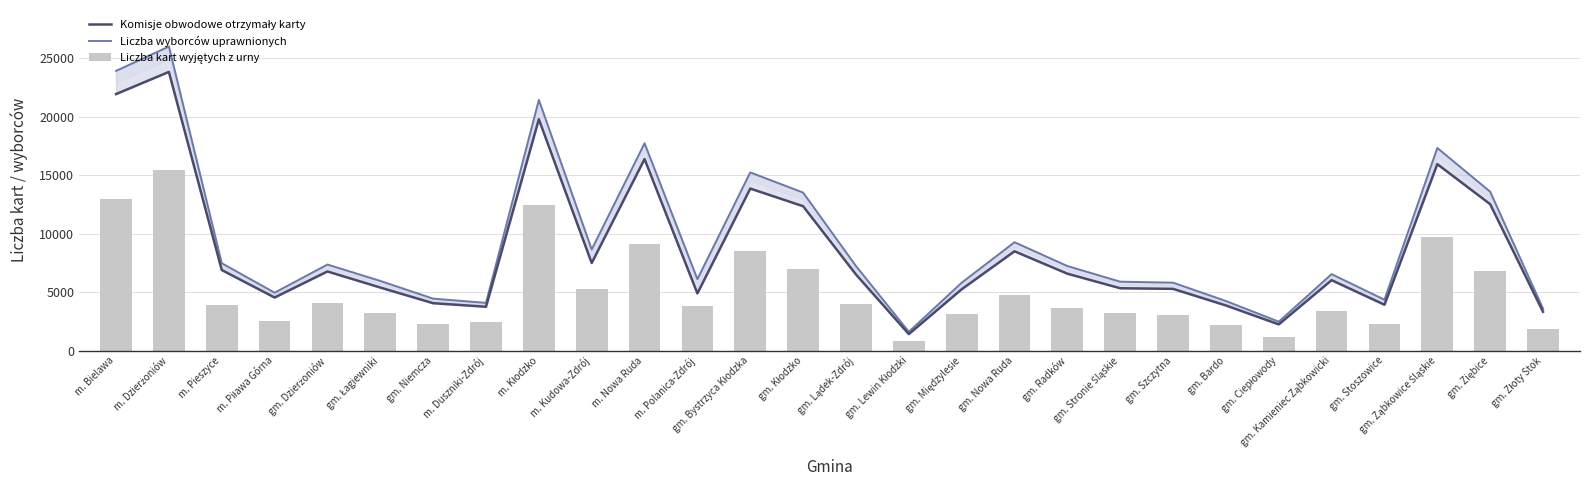

Rank the categories by Liczba kart wyjętych z urny value from lowest to highest.

gm. Lewin Kłodzki, gm. Ciepłowody, gm. Złoty Stok, gm. Bardo, gm. Niemcza, gm. Stoszowice, m. Duszniki-Zdrój, m. Piława Górna, gm. Szczytna, gm. Międzylesie, gm. Stronie Śląskie, gm. Łagiewniki, gm. Kamieniec Ząbkowicki, gm. Radków, m. Polanica-Zdrój, m. Pieszyce, gm. Lądek-Zdrój, gm. Dzierżoniów, gm. Nowa Ruda, m. Kudowa-Zdrój, gm. Ziębice, gm. Kłodzko, gm. Bystrzyca Kłodzka, m. Nowa Ruda, gm. Ząbkowice Śląskie, m. Kłodzko, m. Bielawa, m. Dzierżoniów